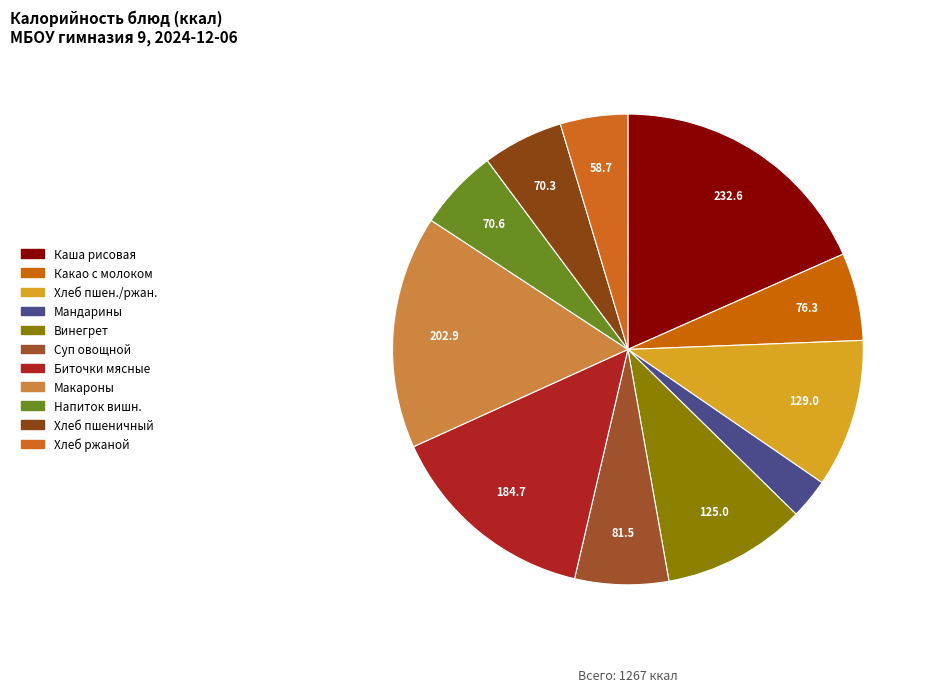

To the nearest percent, what is the average slice percentage?

9%